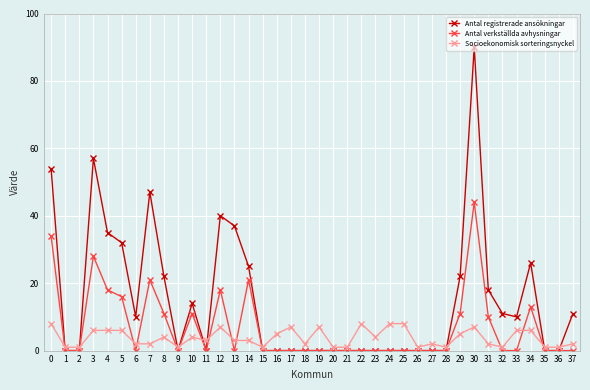

Is the value of Socioekonomisk sorteringsnyckel at 8 greater than the value of Antal registrerade ansökningar at 8?

No